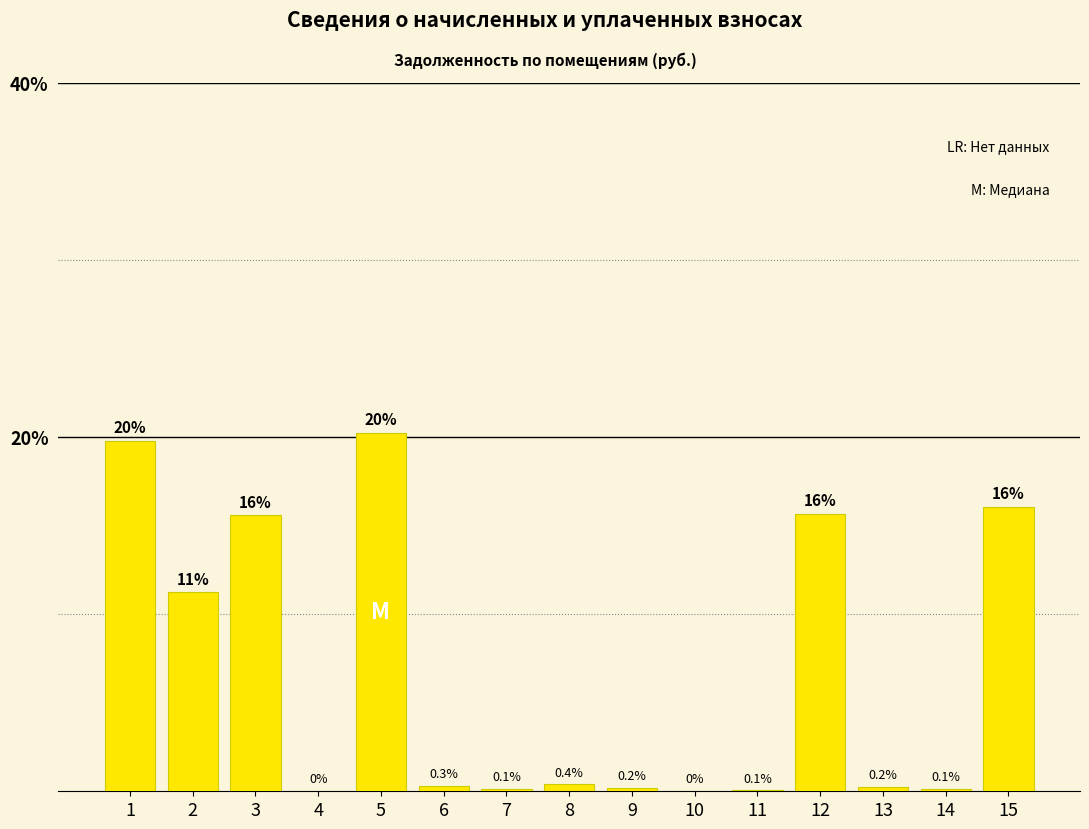

Count the number of categories in the chart.

15